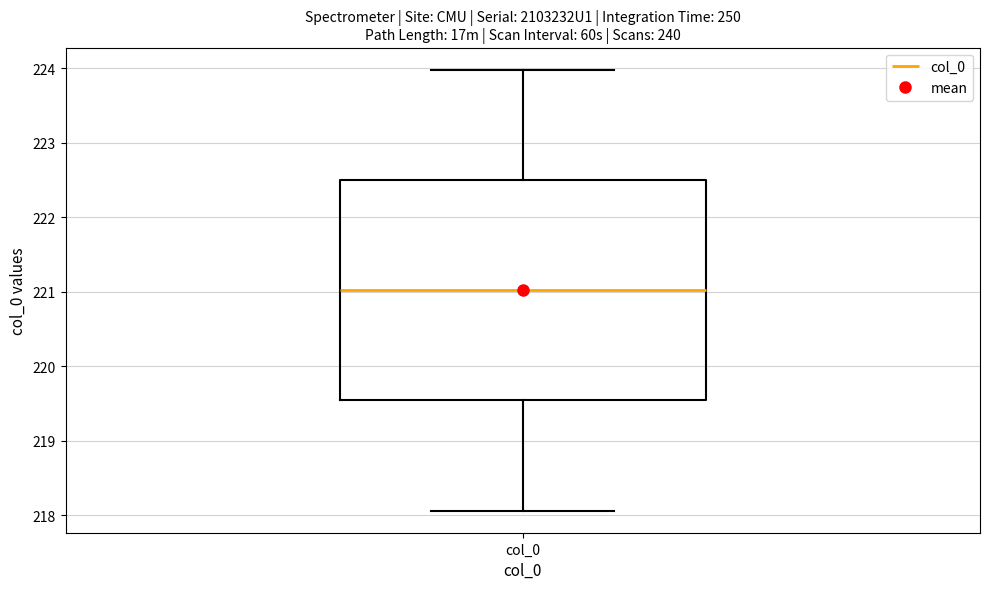

Transcribe this box plot: give where the median line is, the range the box spans, and where the two whiskers end, as read against the y-axis. The values are not printed on the chart, so give them approximately, as read against the axis.

median 221.0, box 219.5 to 222.5, whiskers 218.1 to 224.0